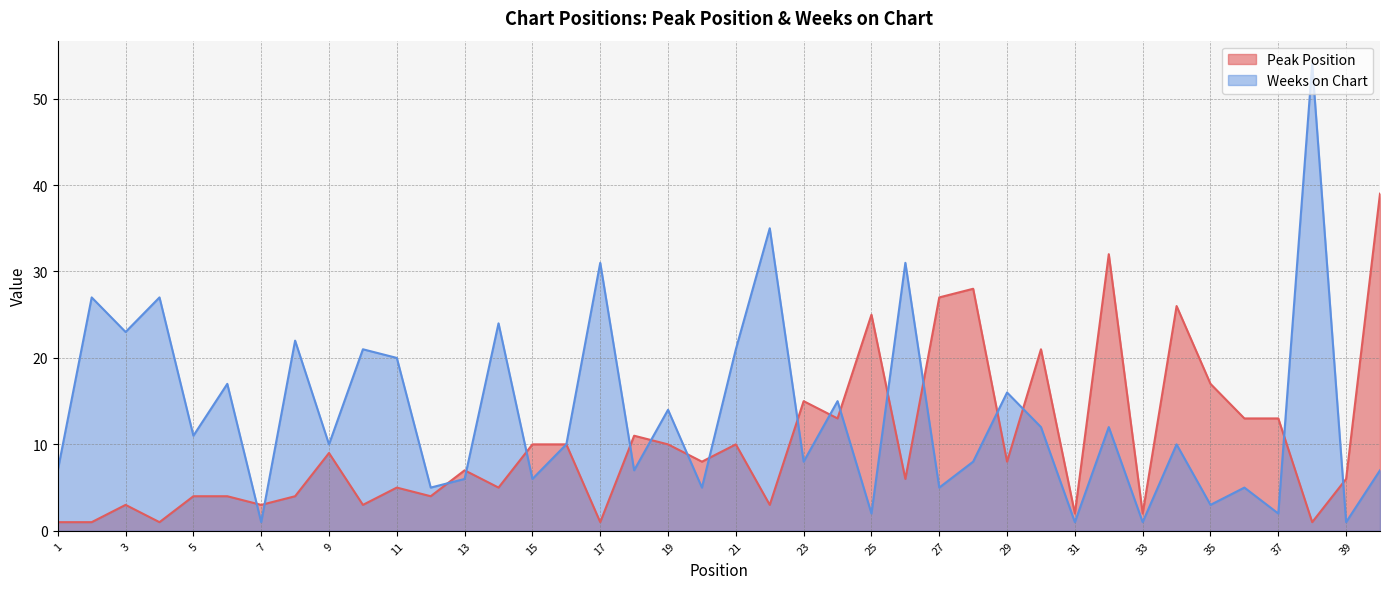

Between 22 and 25, which series saw the biggest shift?

Weeks on Chart